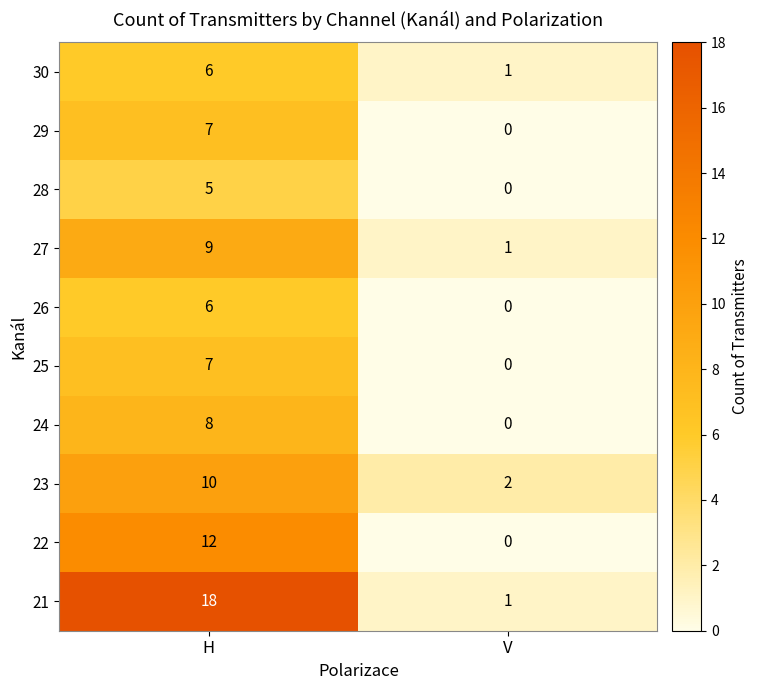

What is the difference between the 26 values at V and H?

6